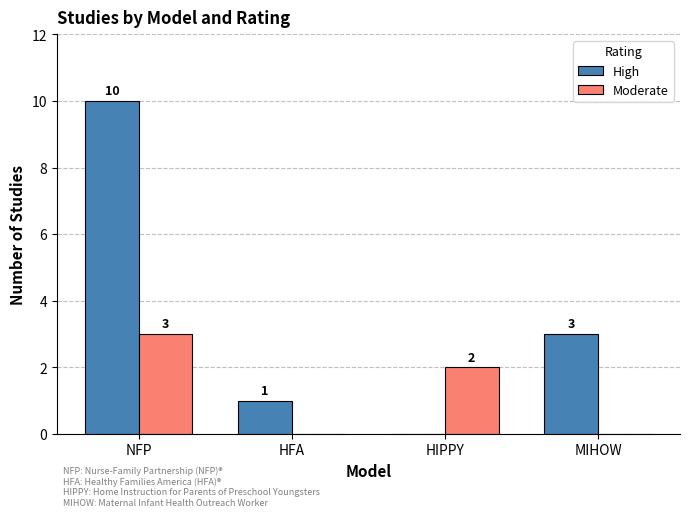

Which series has the largest total across all categories?

High